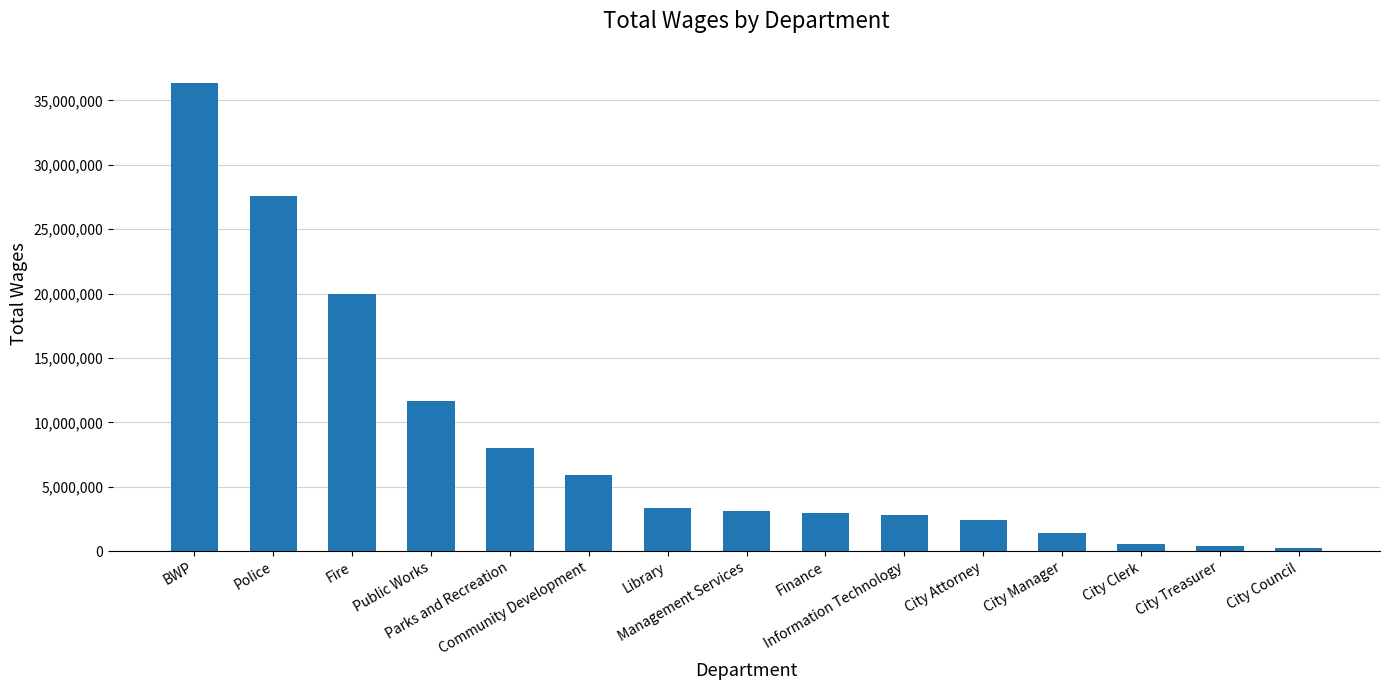

Between City Manager and City Clerk, which is larger?

City Manager